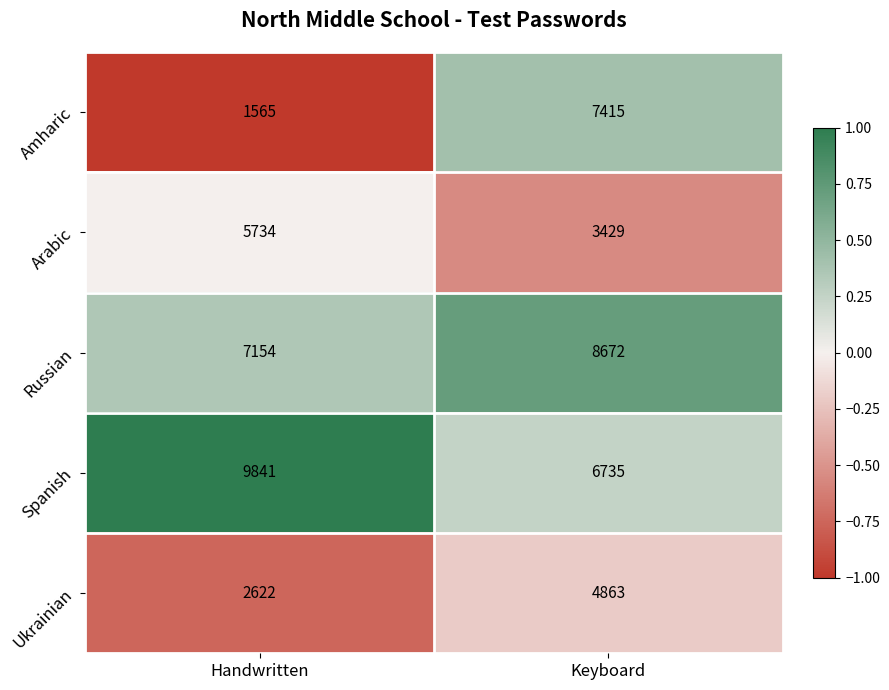

Reading left to right, what are all the values shown in this chart?

Amharic: Handwritten=1565	Keyboard=7415
Arabic: Handwritten=5734	Keyboard=3429
Russian: Handwritten=7154	Keyboard=8672
Spanish: Handwritten=9841	Keyboard=6735
Ukrainian: Handwritten=2622	Keyboard=4863